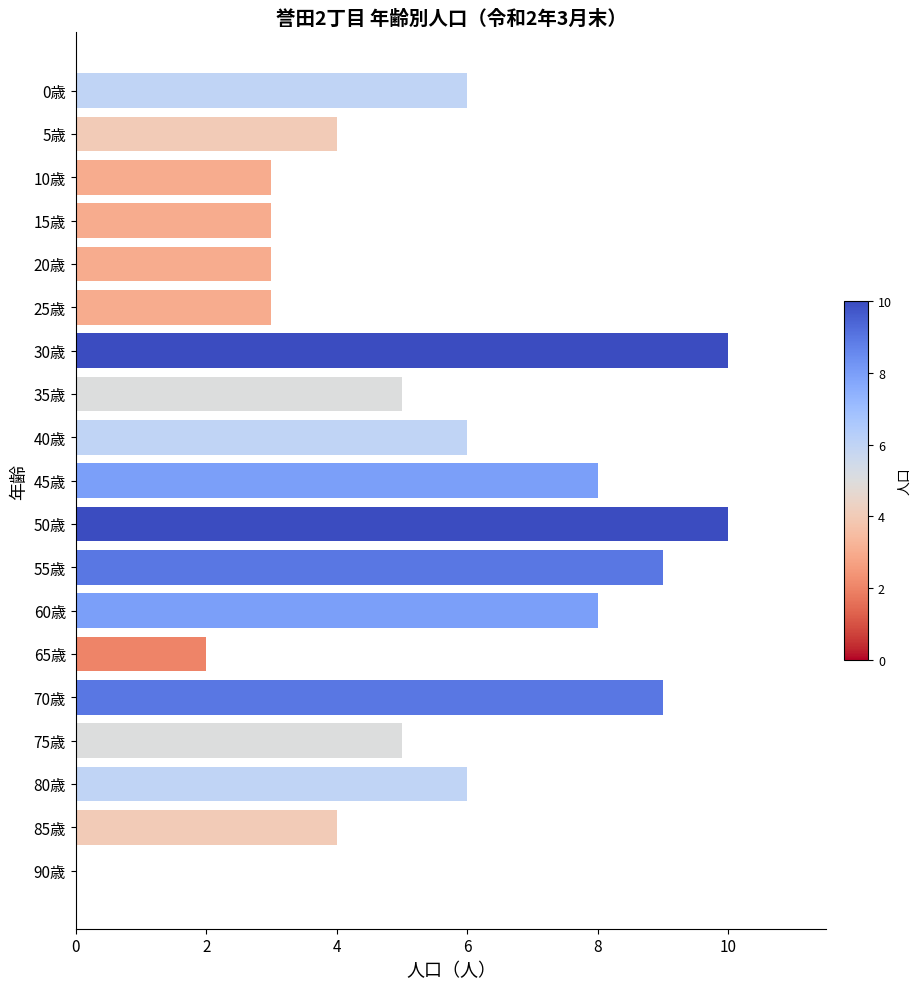

Between 45歳 and 40歳, which is larger?

45歳